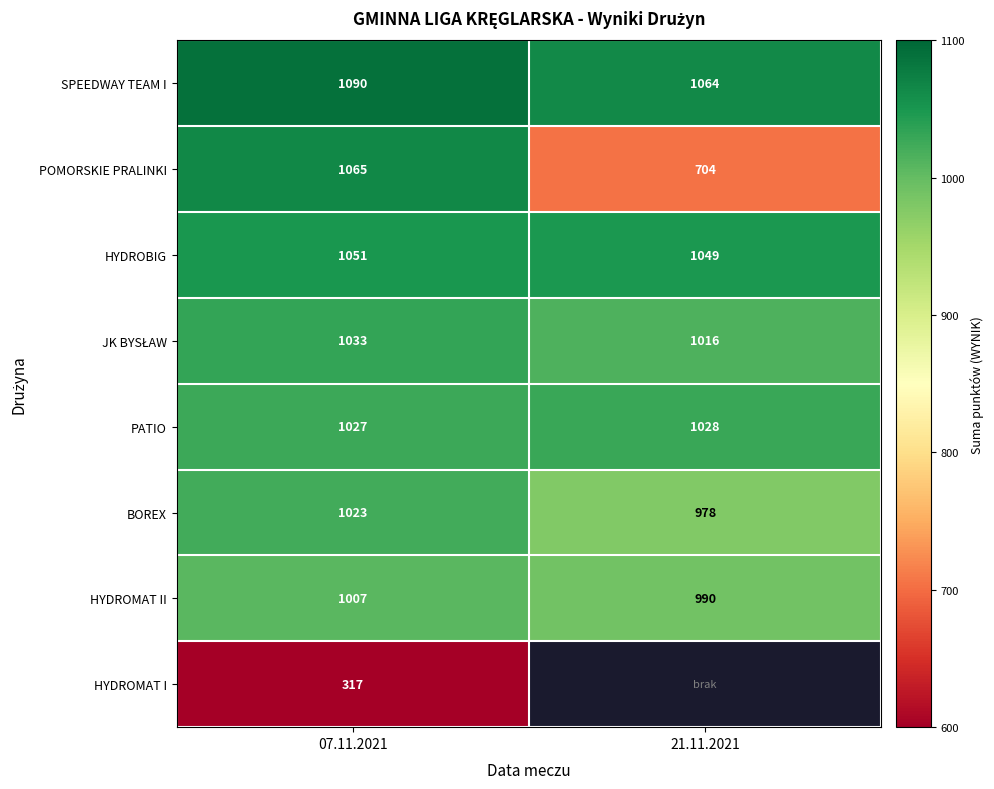

Is the value of SPEEDWAY TEAM I at 07.11.2021 greater than the value of HYDROMAT I at 07.11.2021?

Yes